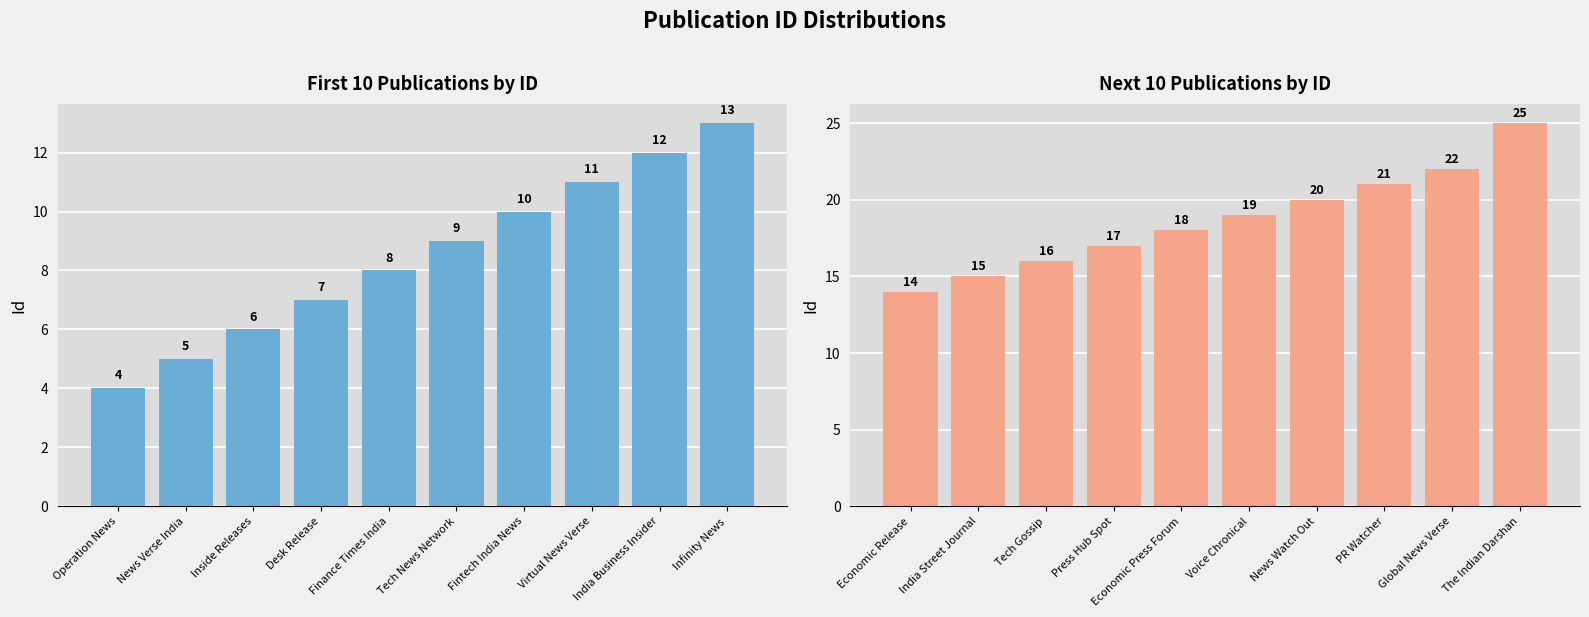

What is the lowest value of the First 10 Publications by ID series?

4